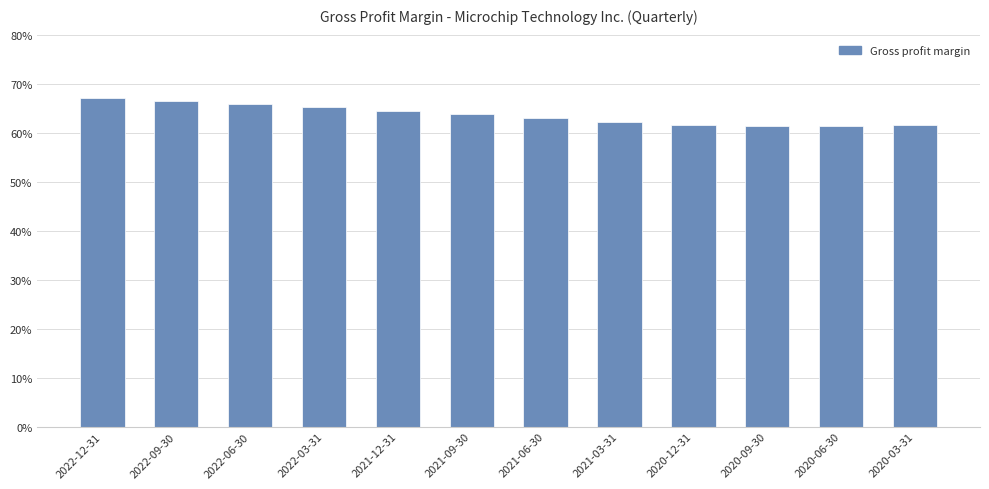

Is it true that the value at 2021-09-30 is 0.6?

True